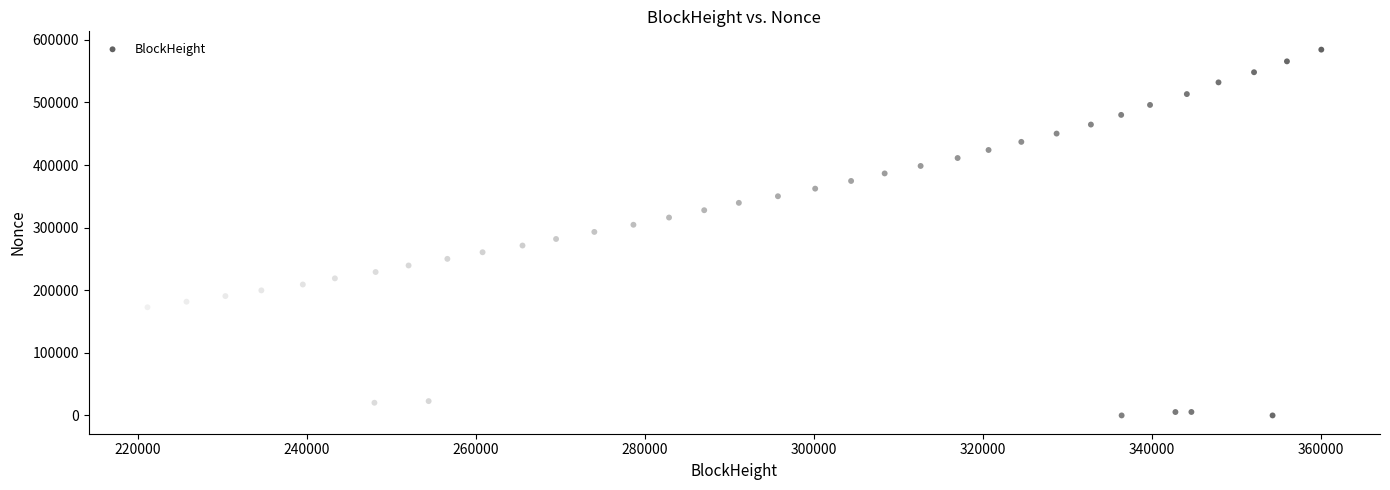

What is the range of Y values (max minus min)?

584447